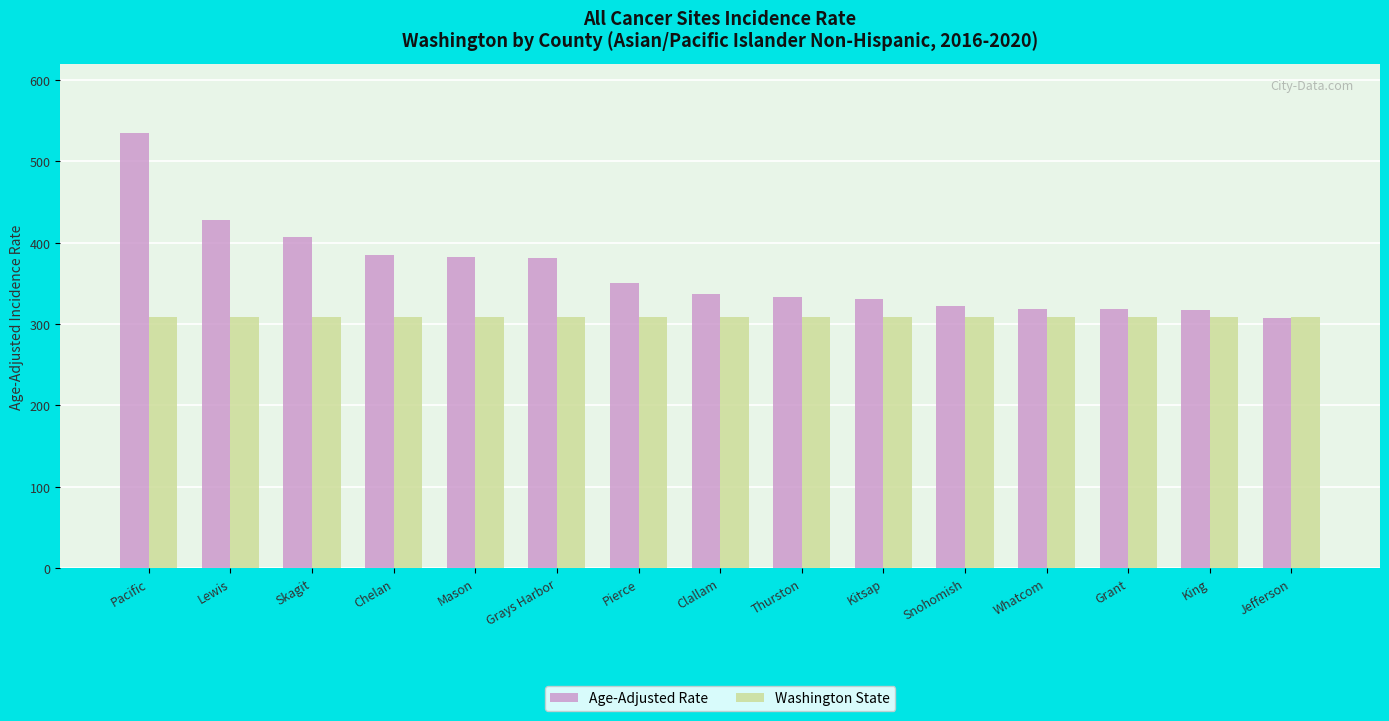

Which series has the largest range (max minus min)?

Age-Adjusted Rate